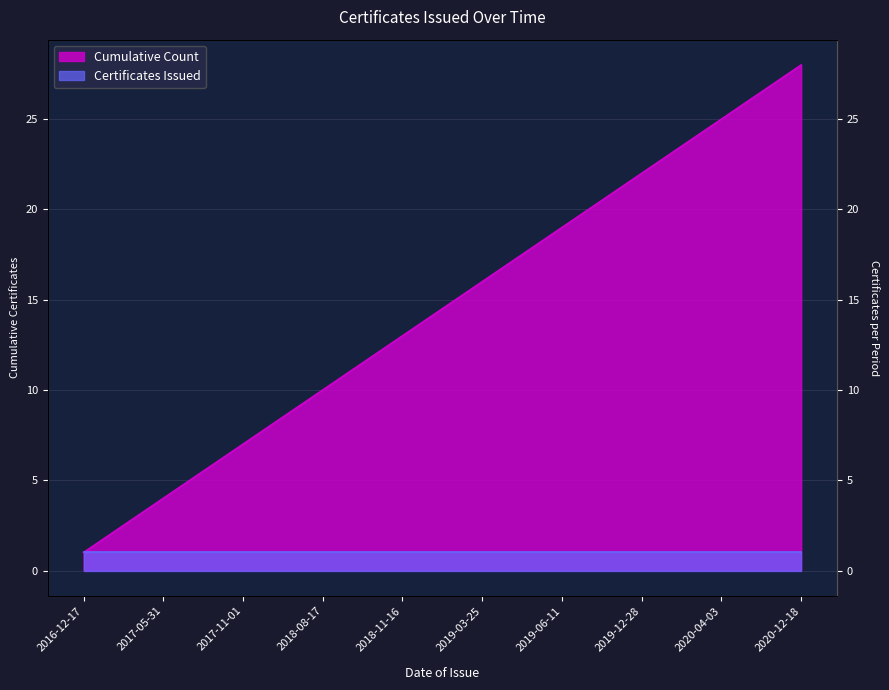

What is the value of the 1st point from the left?

1